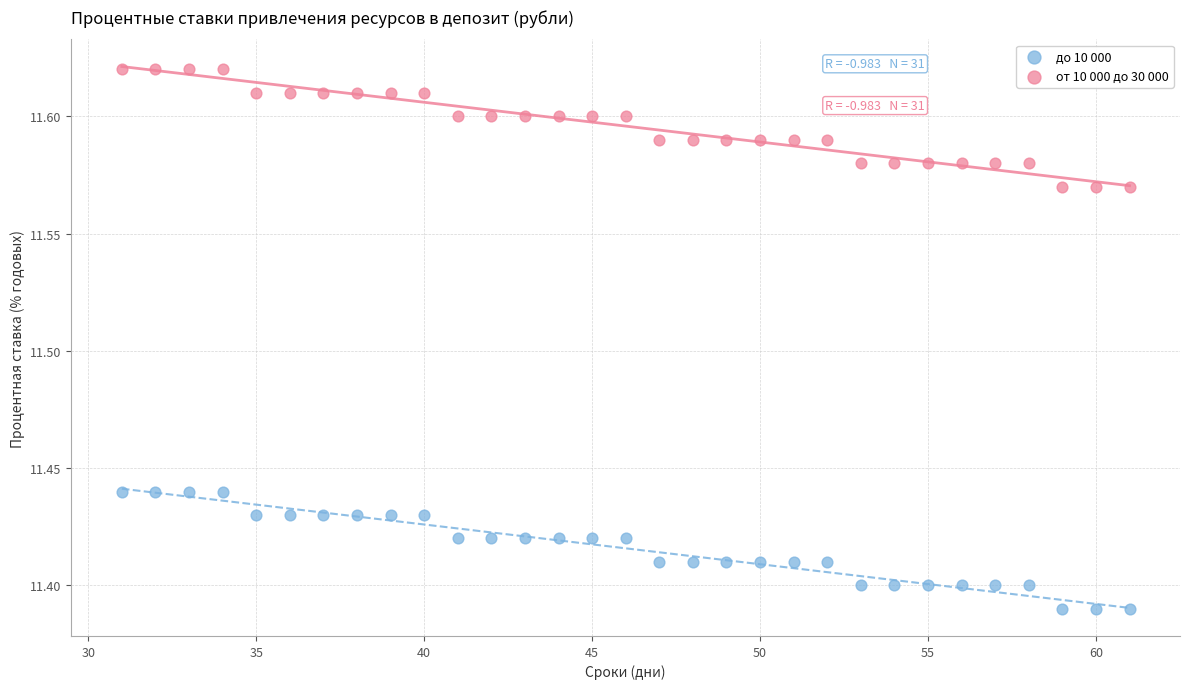

What is the X range (max minus min) for the scatter plot?

30.0